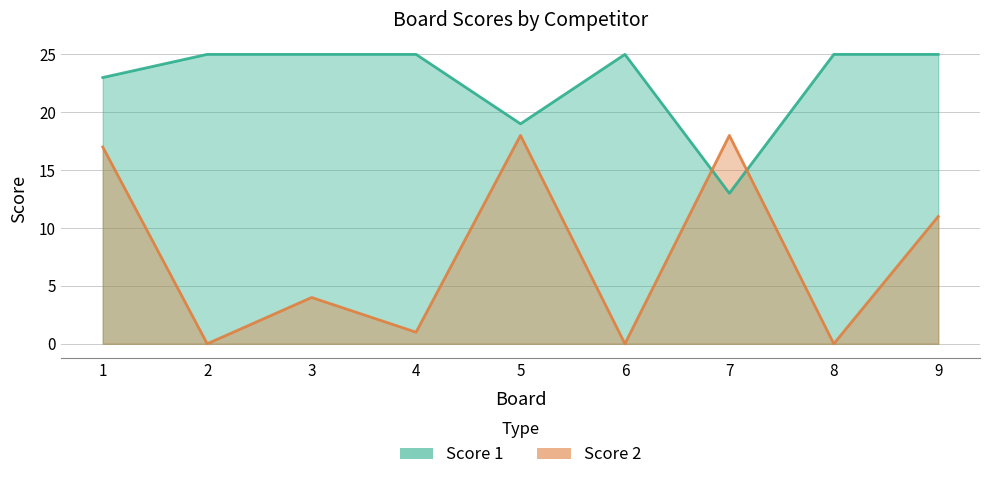

What is the difference between the highest and lowest values at 8?

25